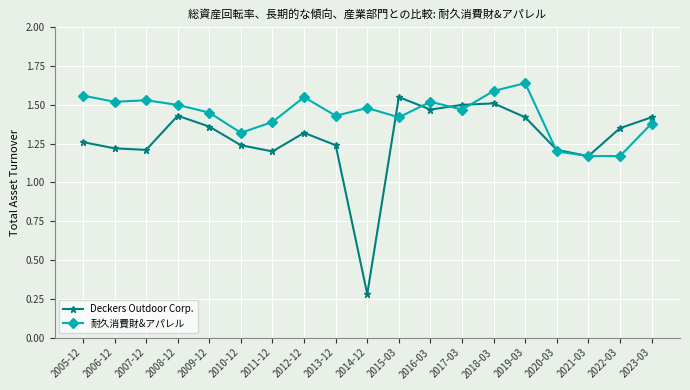

What is the label of the 16th point from the left?

2020-03